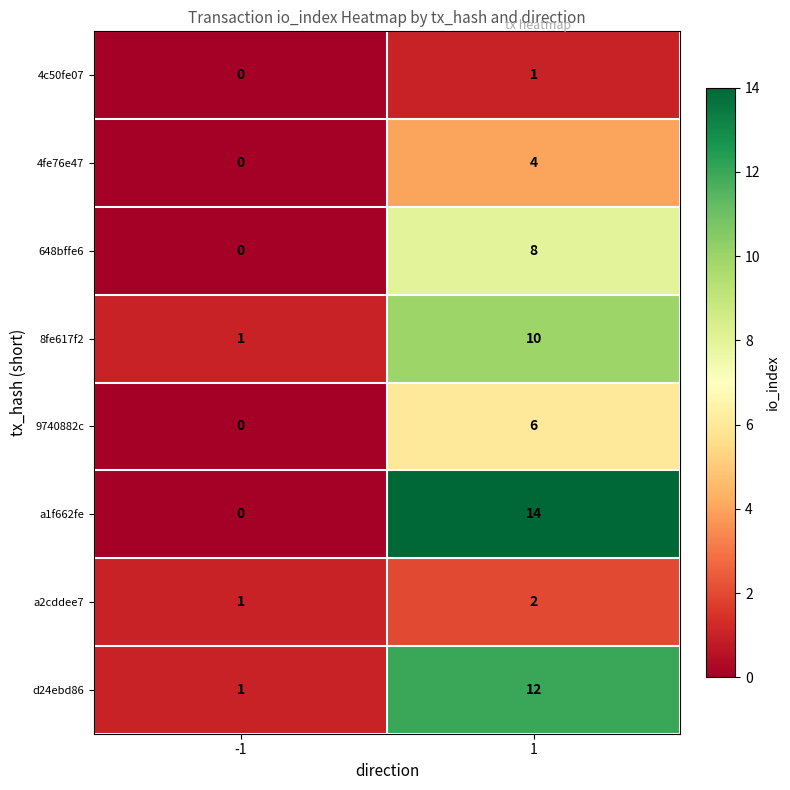

How many series are shown in this chart?

8